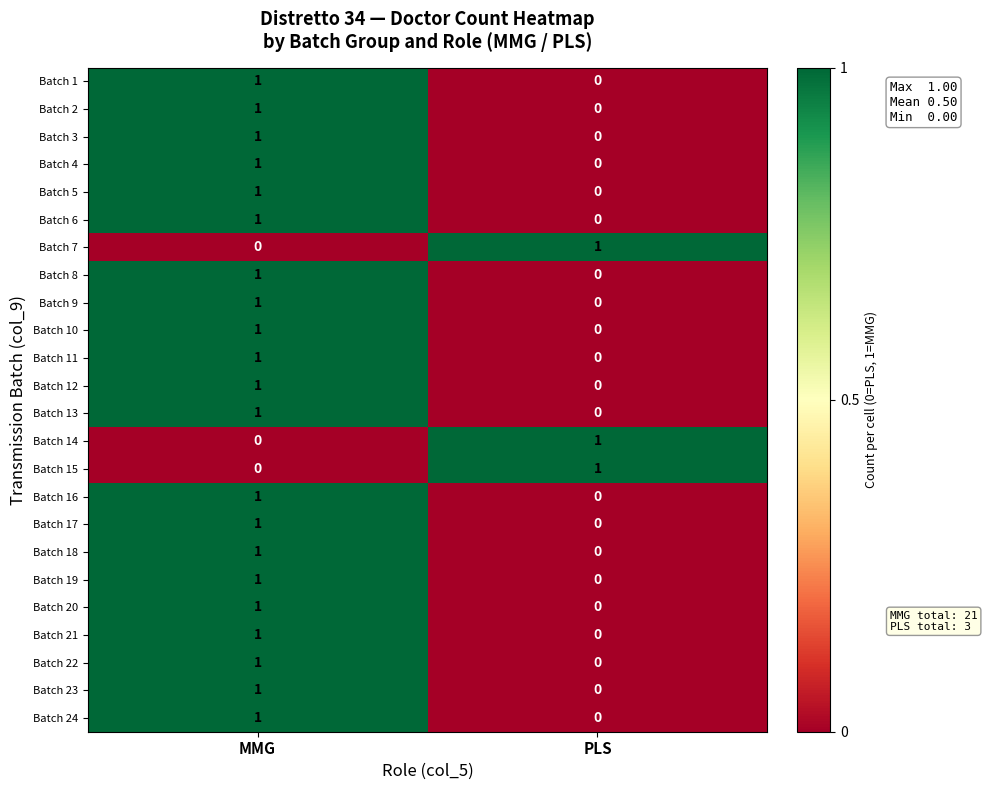

What is the spread (max minus min) of values at MMG?

1